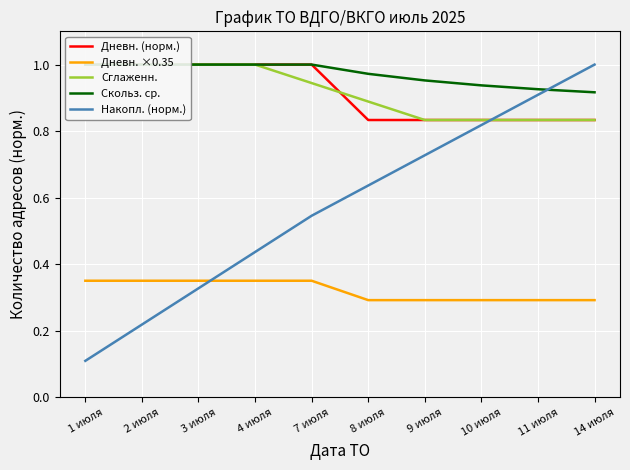

What is the difference between the second highest and minimum values in the Дневн. (норм.) series?

0.2